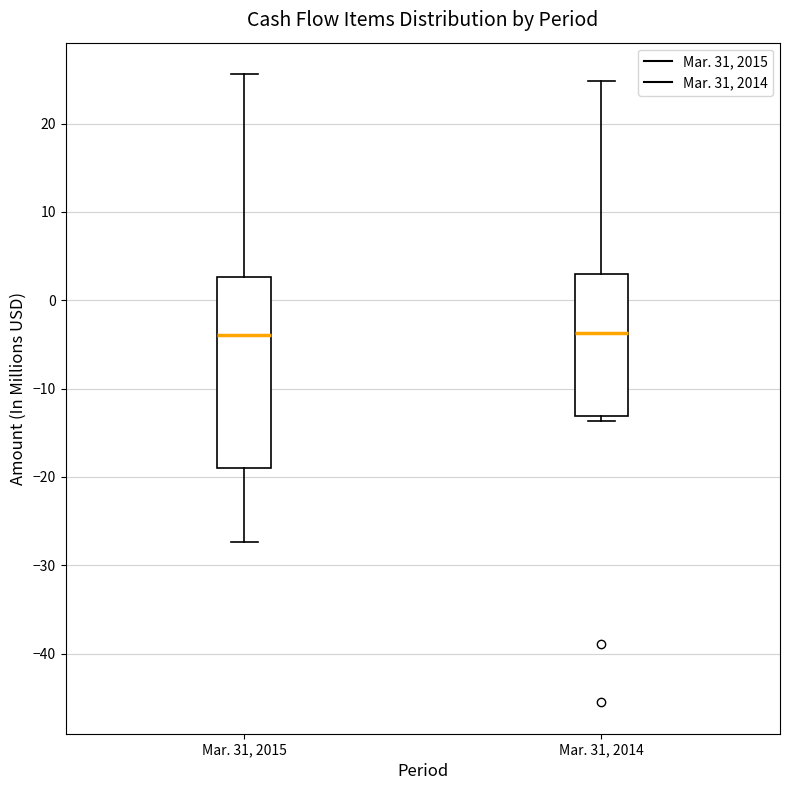

Reading left to right, transcribe this box plot: for each box, give where its median line is, the range the box spans, and where its two whiskers end, as read against the y-axis. The values are not printed on the chart, so give them approximately, as read against the axis.

Mar. 31, 2015: median -4, box -19 to 3, whiskers -27 to 26
Mar. 31, 2014: median -4, box -13 to 3, whiskers -14 to 25